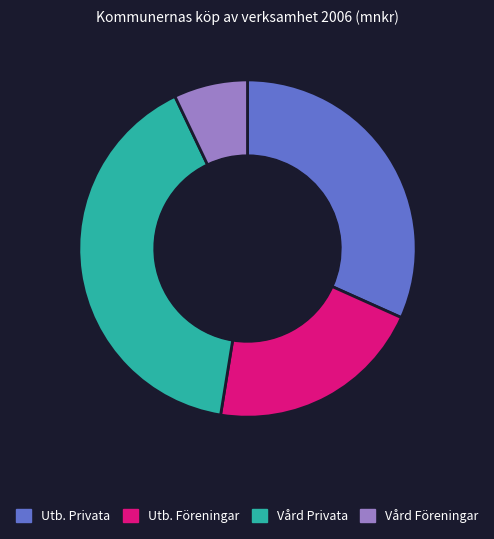

How many segments does this pie chart have?

4